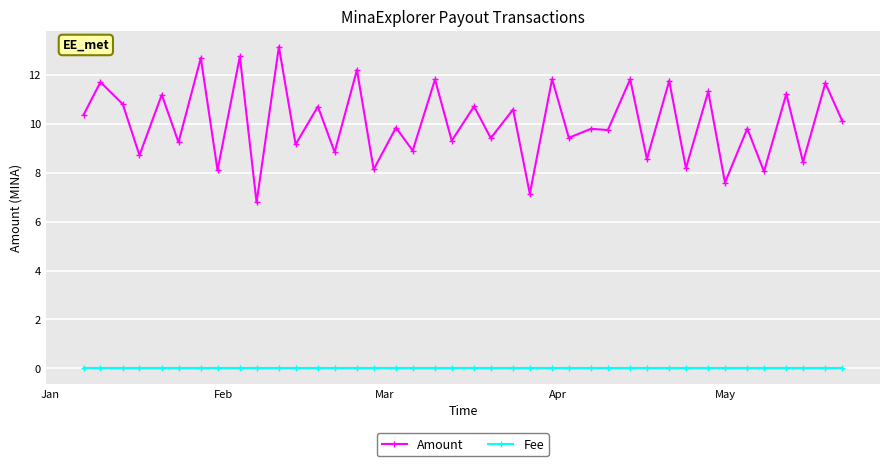

What is the maximum value shown in the chart?

13.1